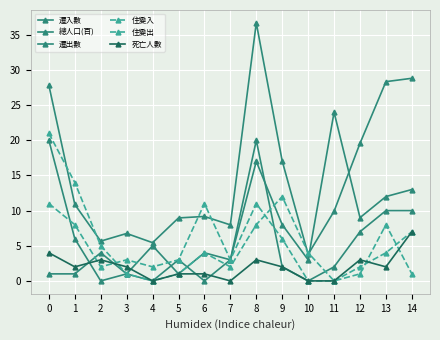

True or false: 住變出 has more than 2 interior local peaks.

True